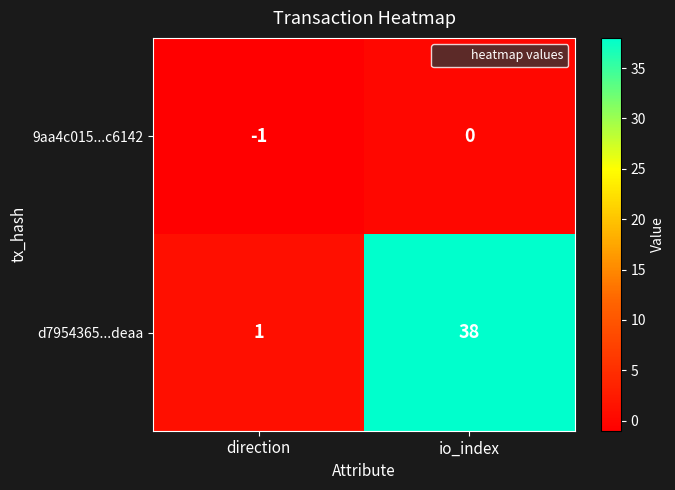

What is the smallest value displayed?

-1